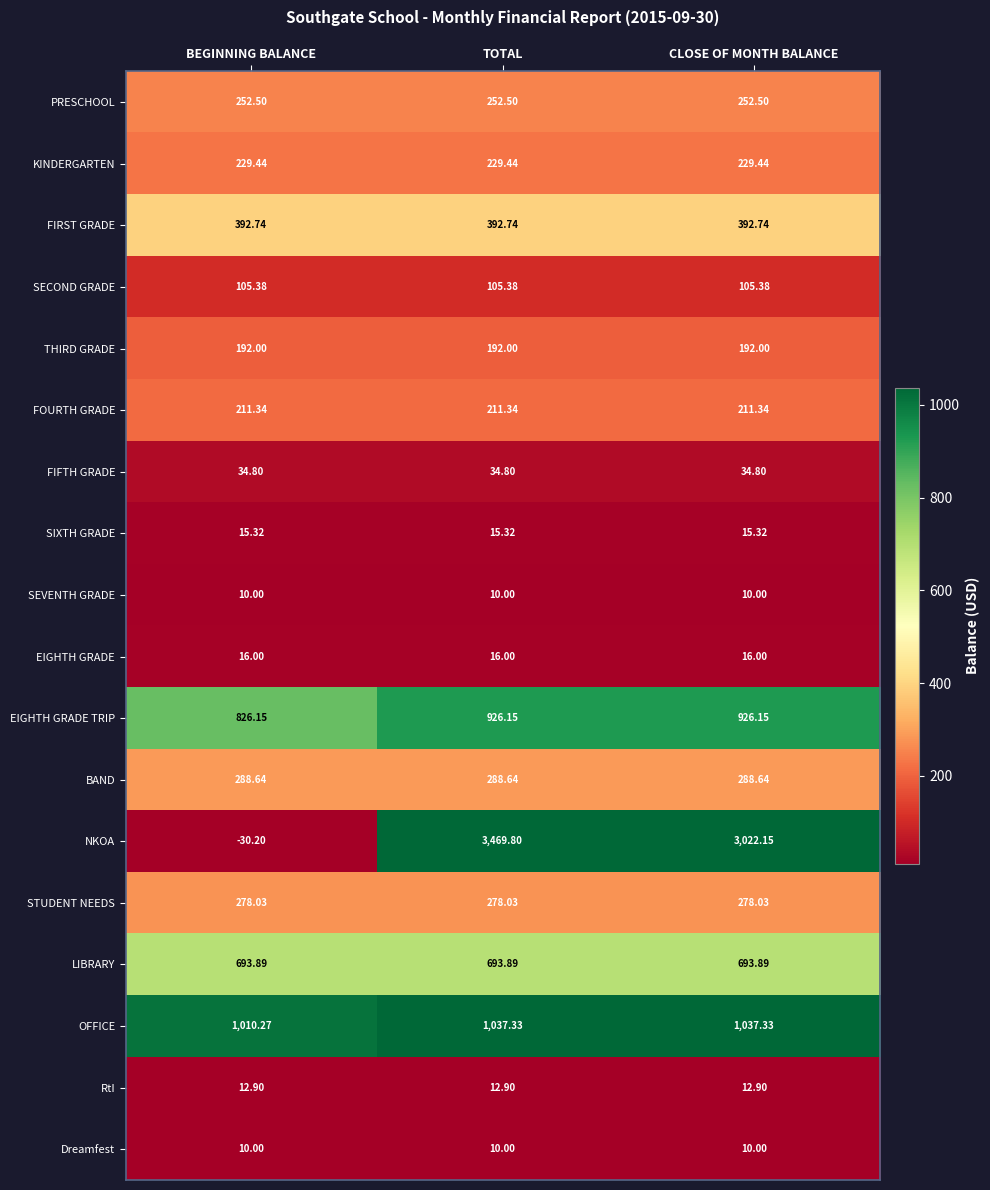

Which series changed the most between BEGINNING BALANCE and CLOSE OF MONTH BALANCE?

NKOA